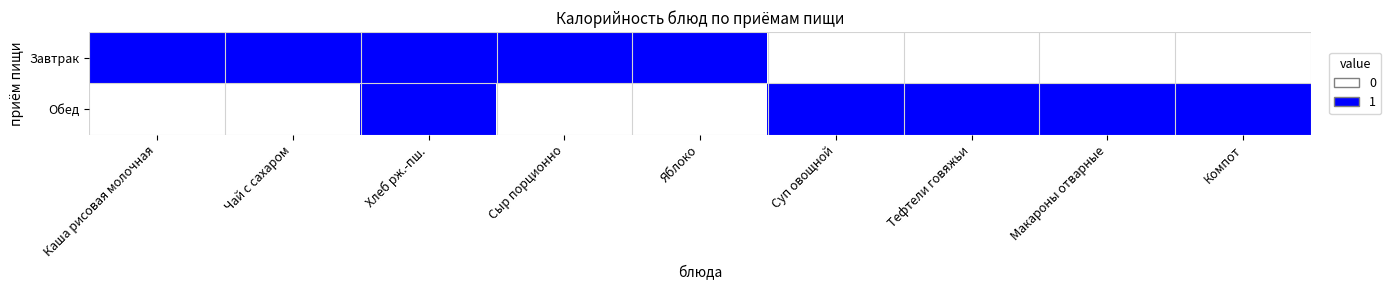

How many series are shown in this chart?

2